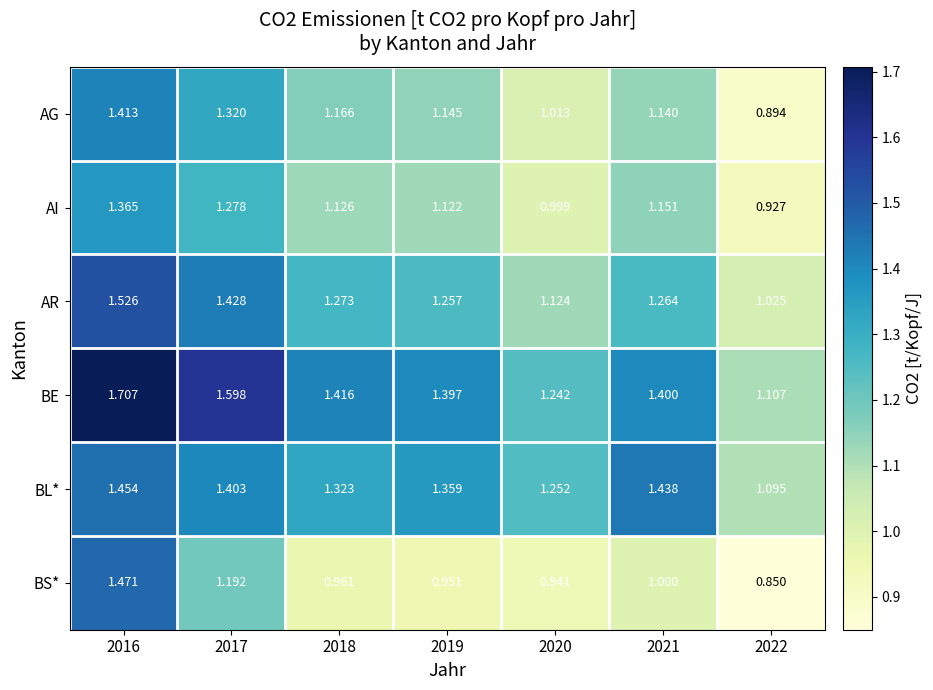

Which series has the largest total across all categories?

BE